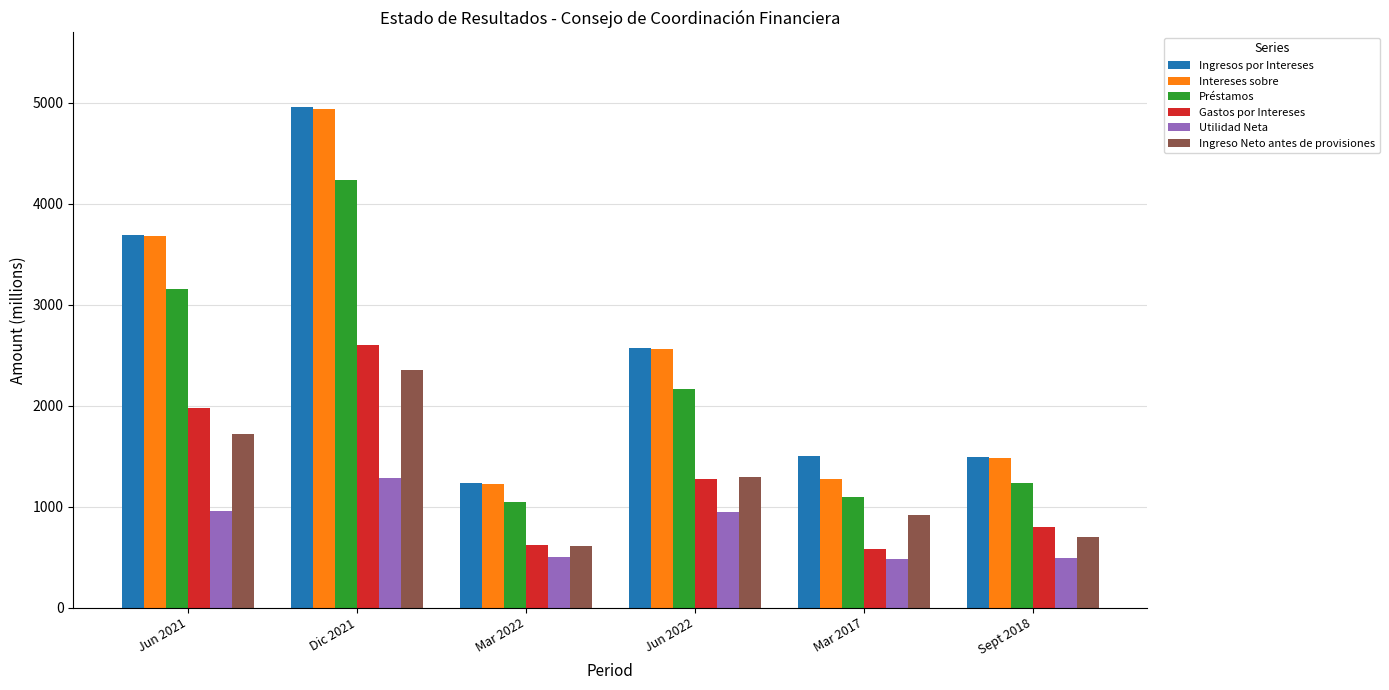

What is the difference between the second highest and second lowest values in the Ingresos por Intereses series?

2204.5